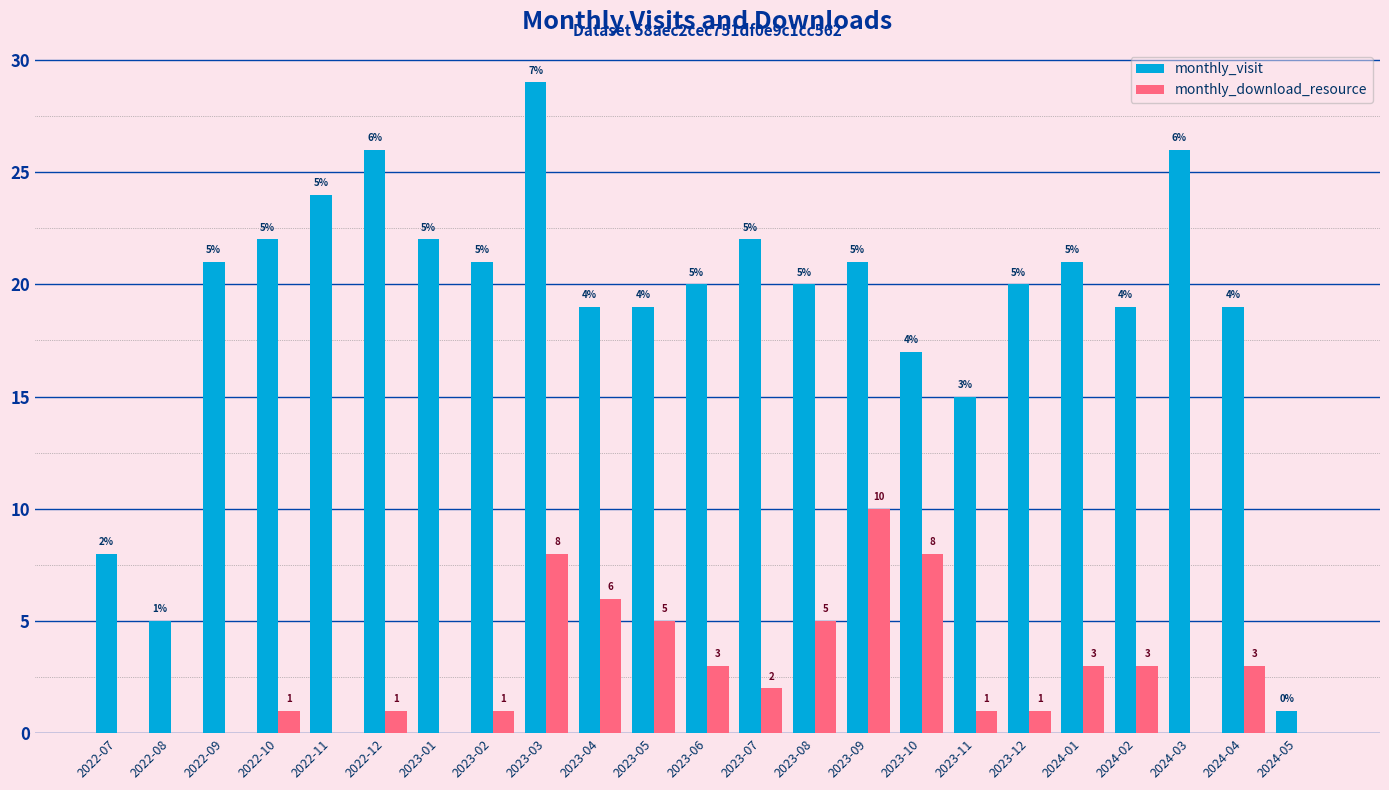

Which series changed the most between 2023-08 and 2024-01?

monthly_download_resource